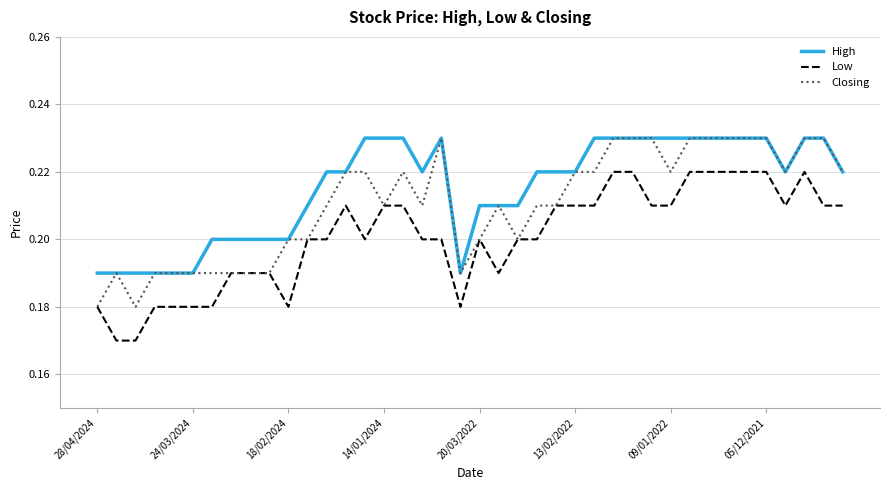

Rank the series by their average value, from highest to lowest.

High, Closing, Low